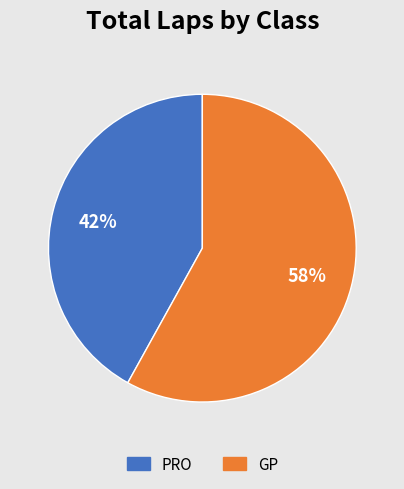

Which slice is the smallest?

PRO